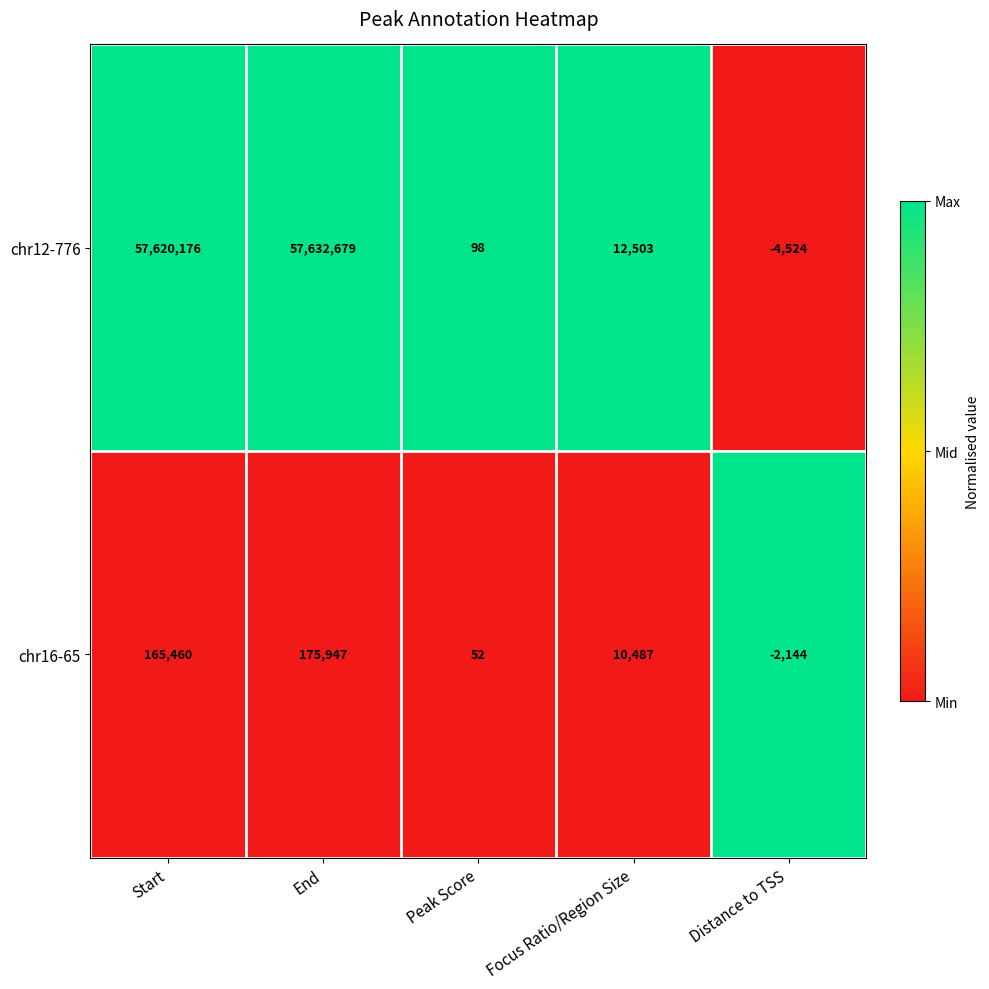

The chr12-776 series shows 98 at Peak Score. True or false?

True